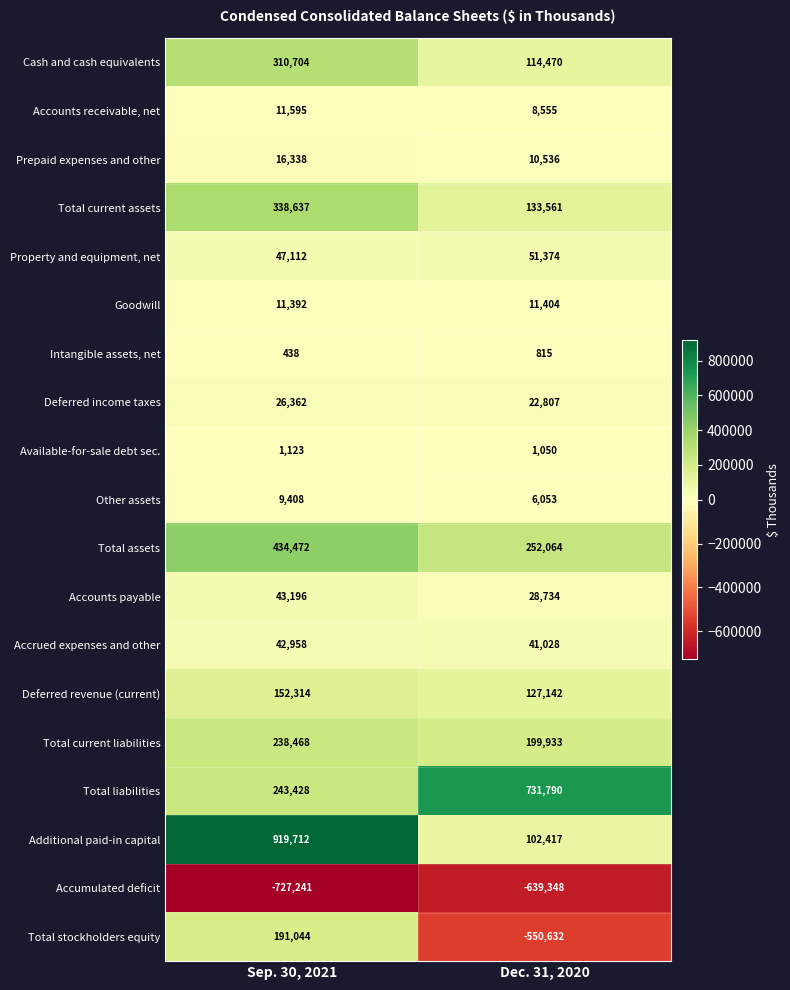

Is it true that Deferred income taxes equals 10068 at Sep. 30, 2021?

False